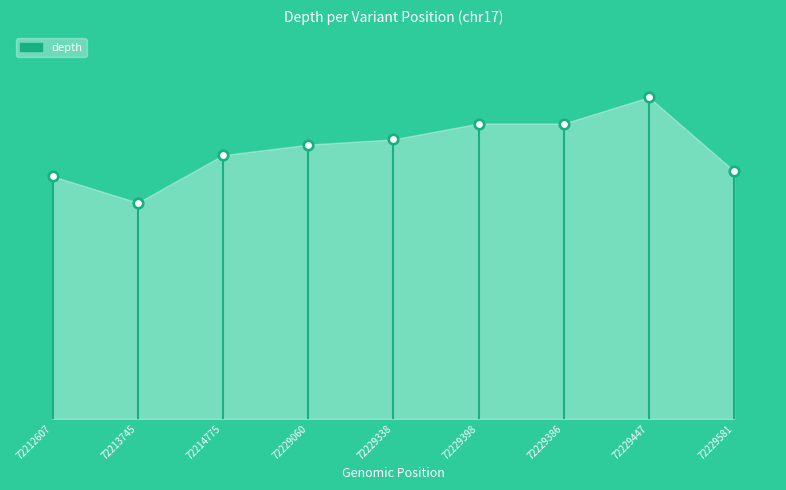

What is the change in value from 72229398 to 72229447?

+5